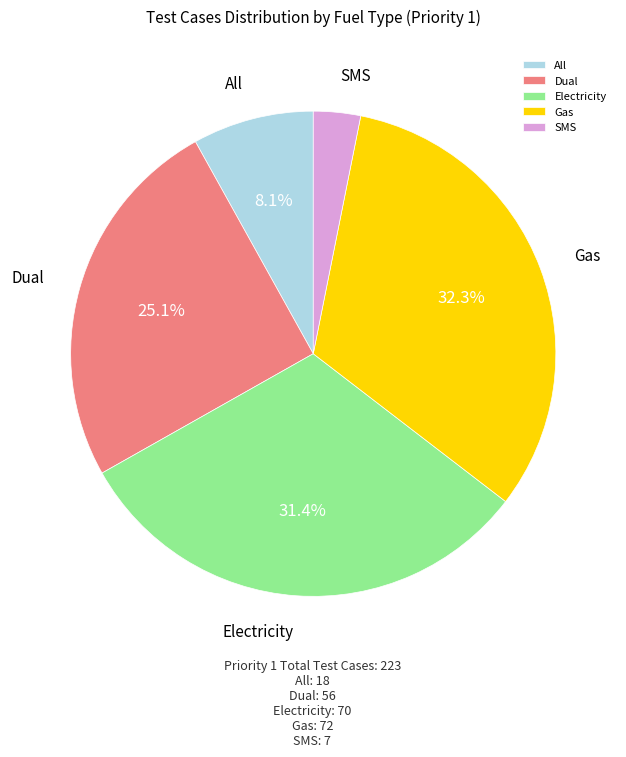

Which category has the biggest portion of the pie?

Gas